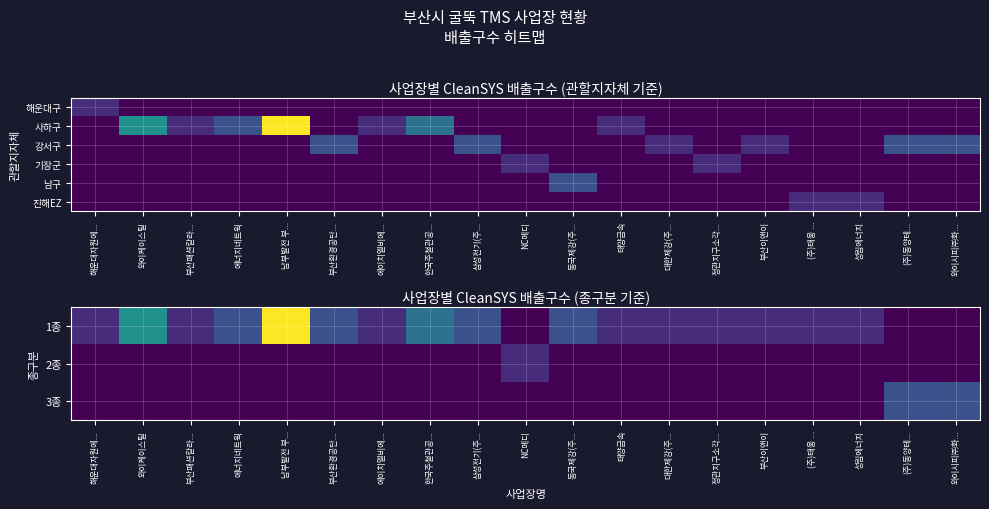

How many values in 진해EZ are above zero?

2